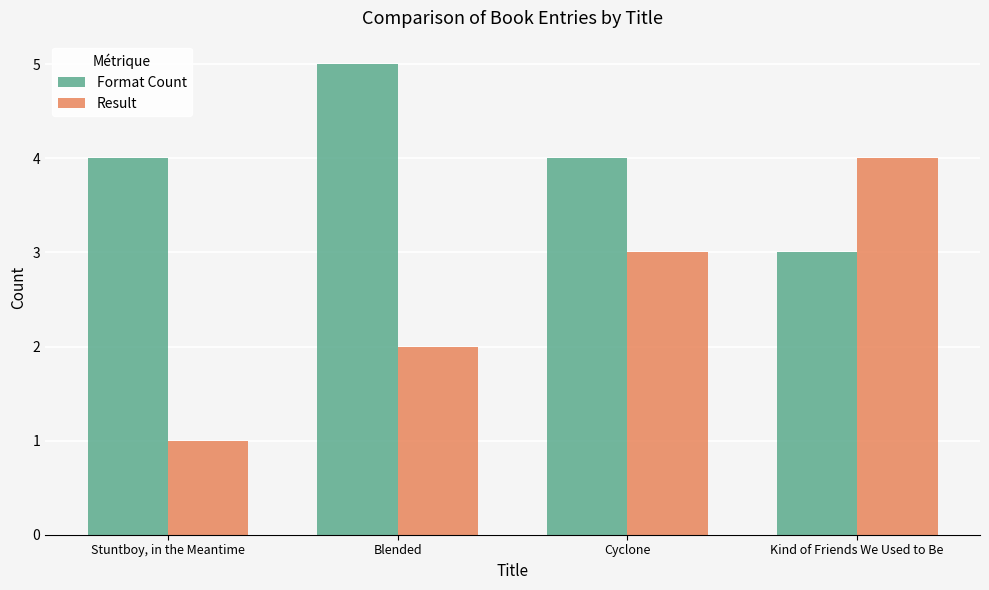

At how many categories does at least one series exceed 1?

4